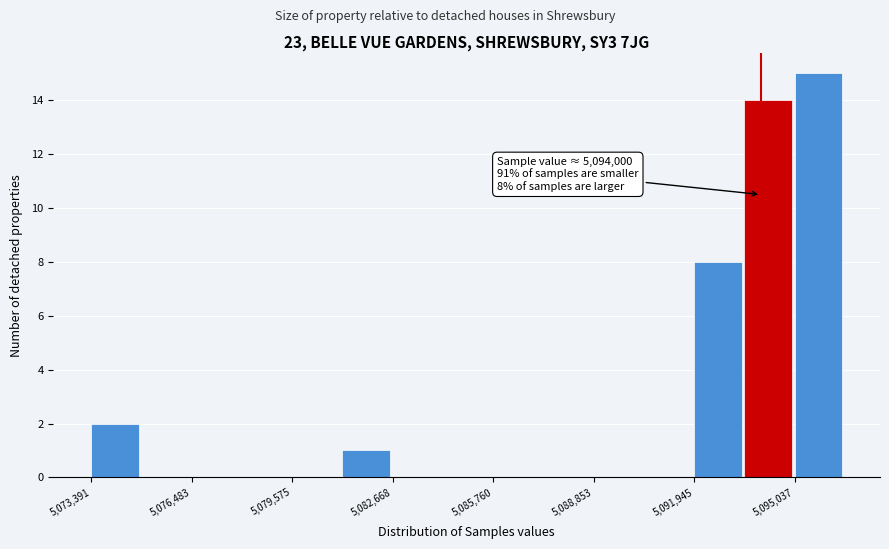

Around what value on the x-axis is the tallest bar? Give the approximate position of its centre, as read against the axis.

5096000